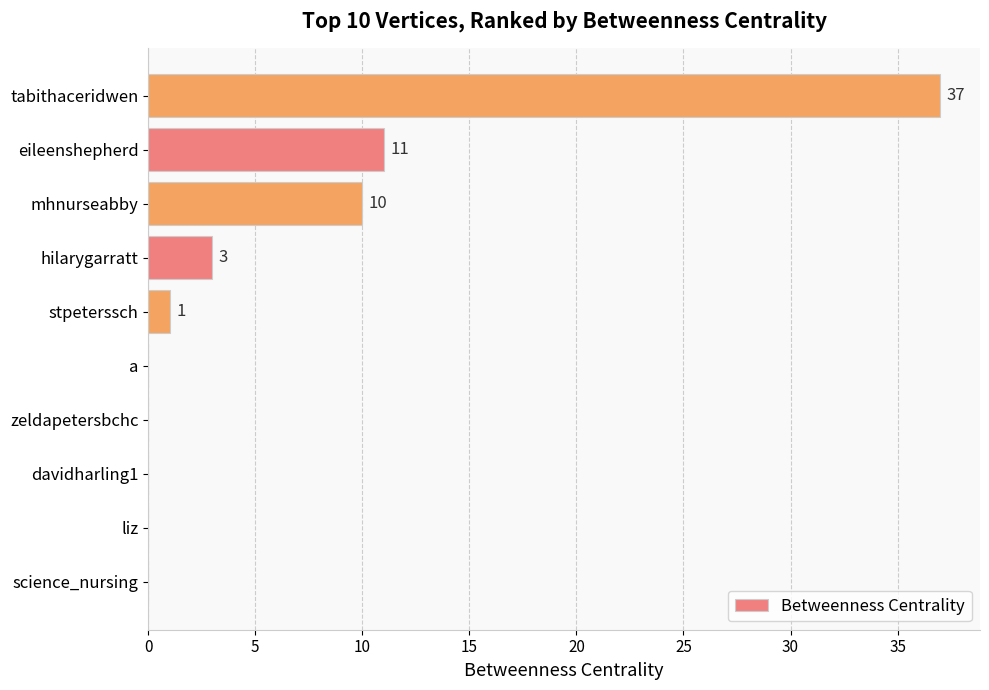

What is the sum of all values?

62